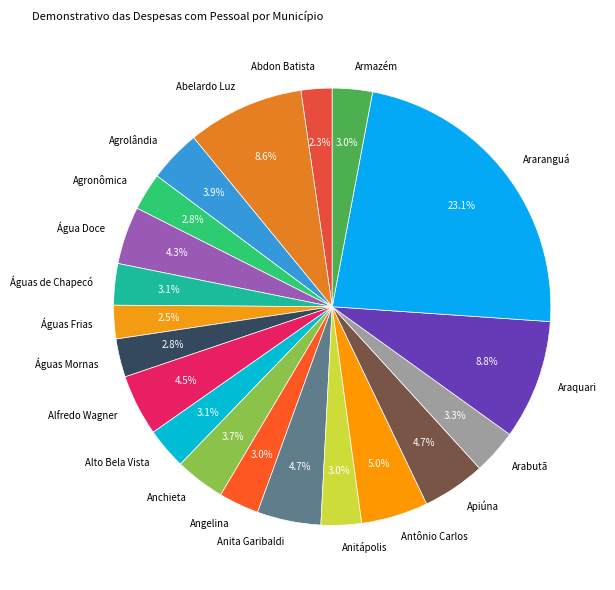

To the nearest percent, what is the average slice percentage?

5%